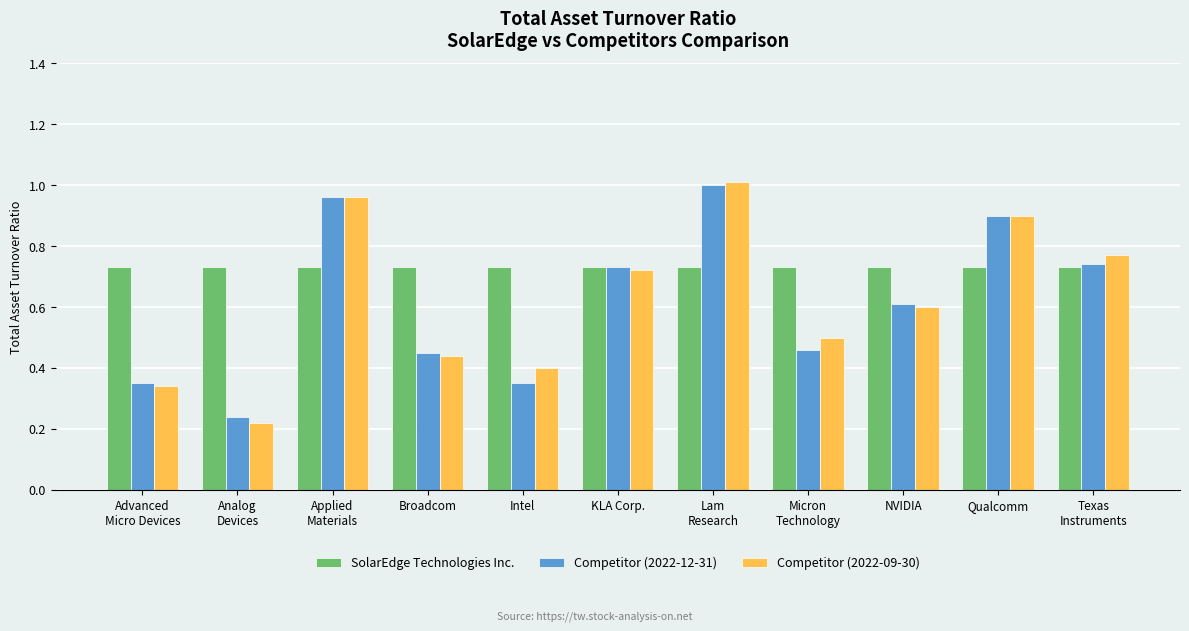

Which series has the widest spread of values?

Competitor (2022-09-30)